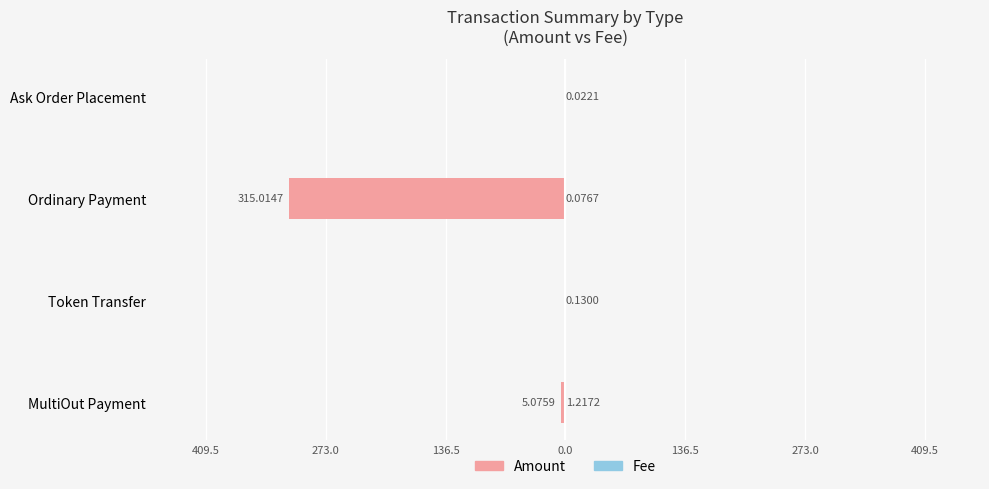

Reading left to right, transcribe all the data shown in this chart.

Amount: -5.1	0.0	-315.0	0.0
Fee: 1.2	0.1	0.1	0.0